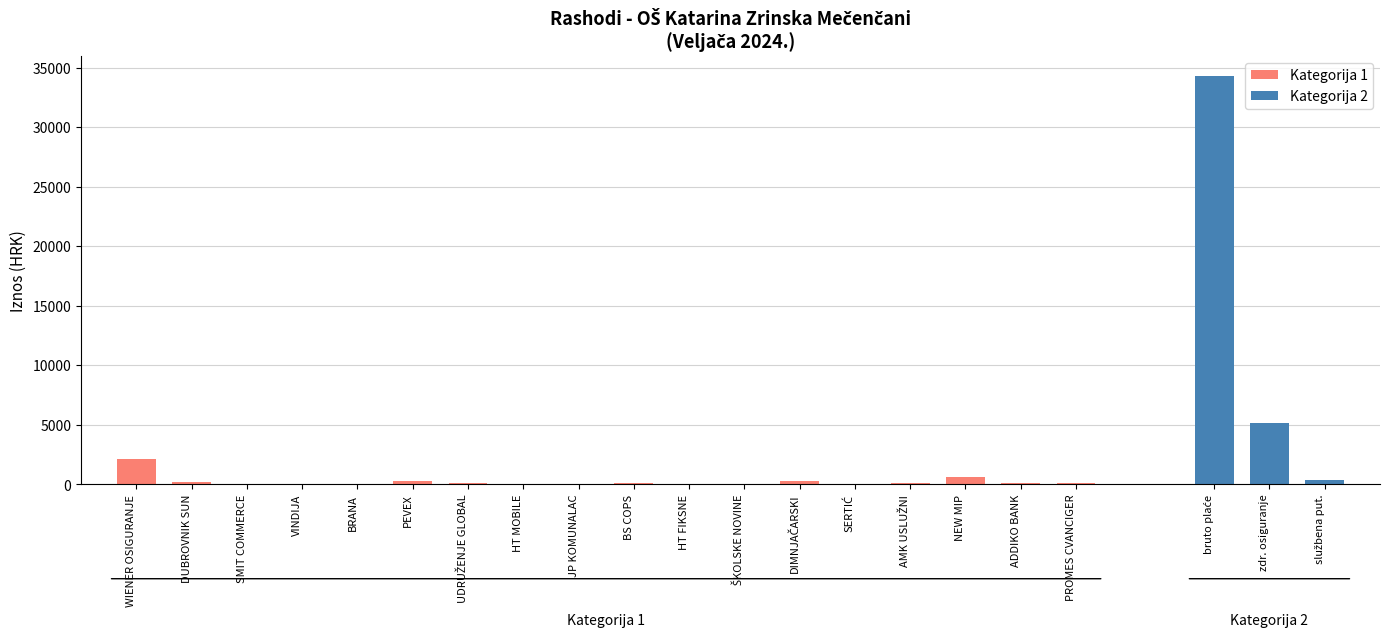

What is the value of the 17th bar from the left?

90.8